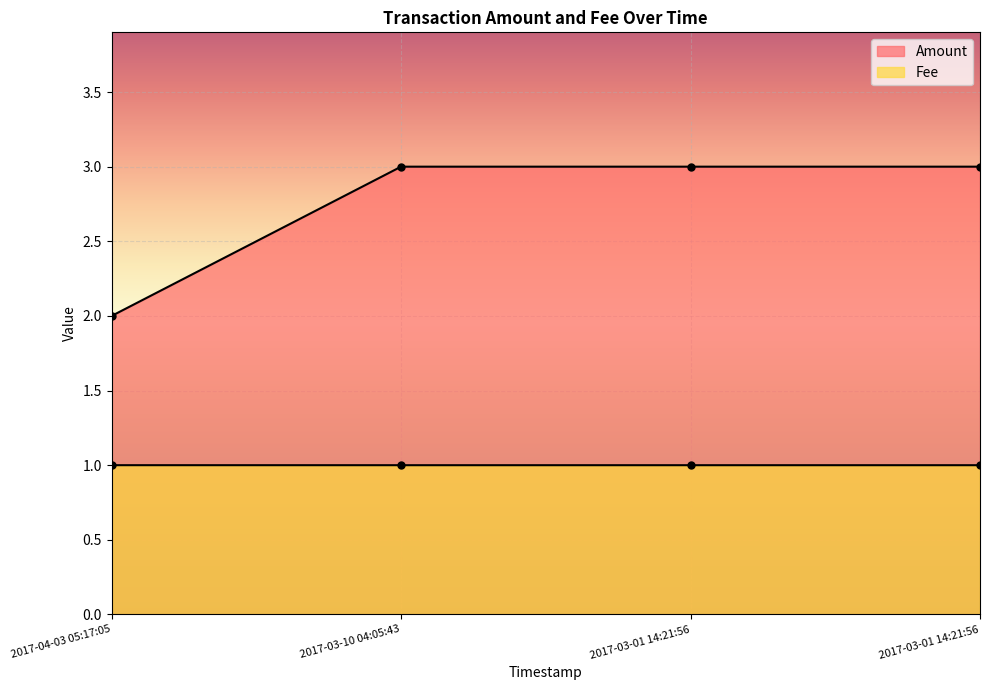

What is the total value across all series at 2017-03-01 14:21:56?

4.0